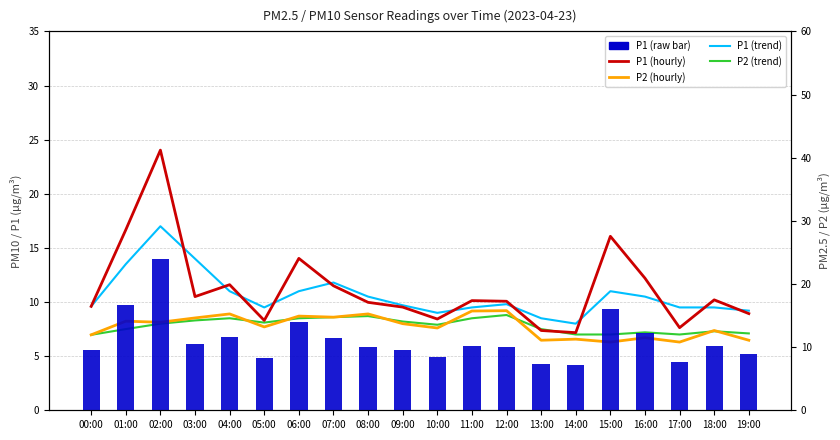

The value of P2 (trend) at 10:00 is 12.3. True or false?

False